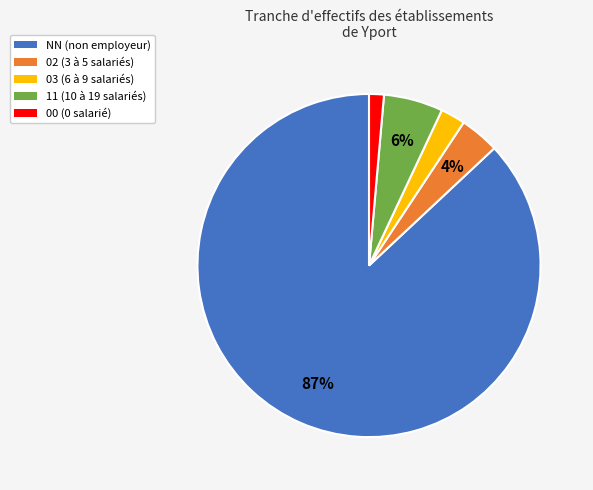

What percentage is the 02 slice, to the nearest percent?

4%